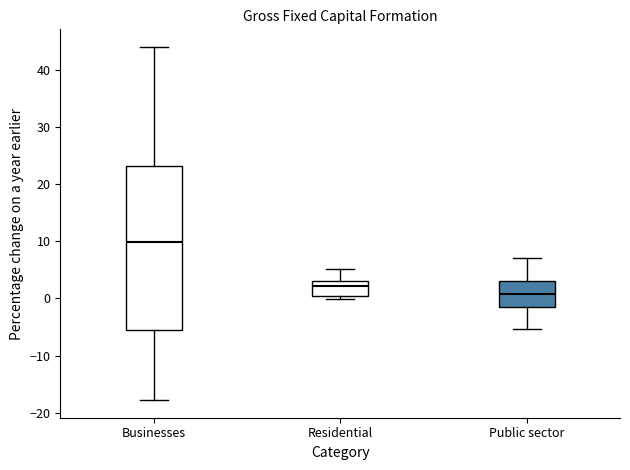

Which box is the tallest, from its lower edge to its upper edge?

Businesses